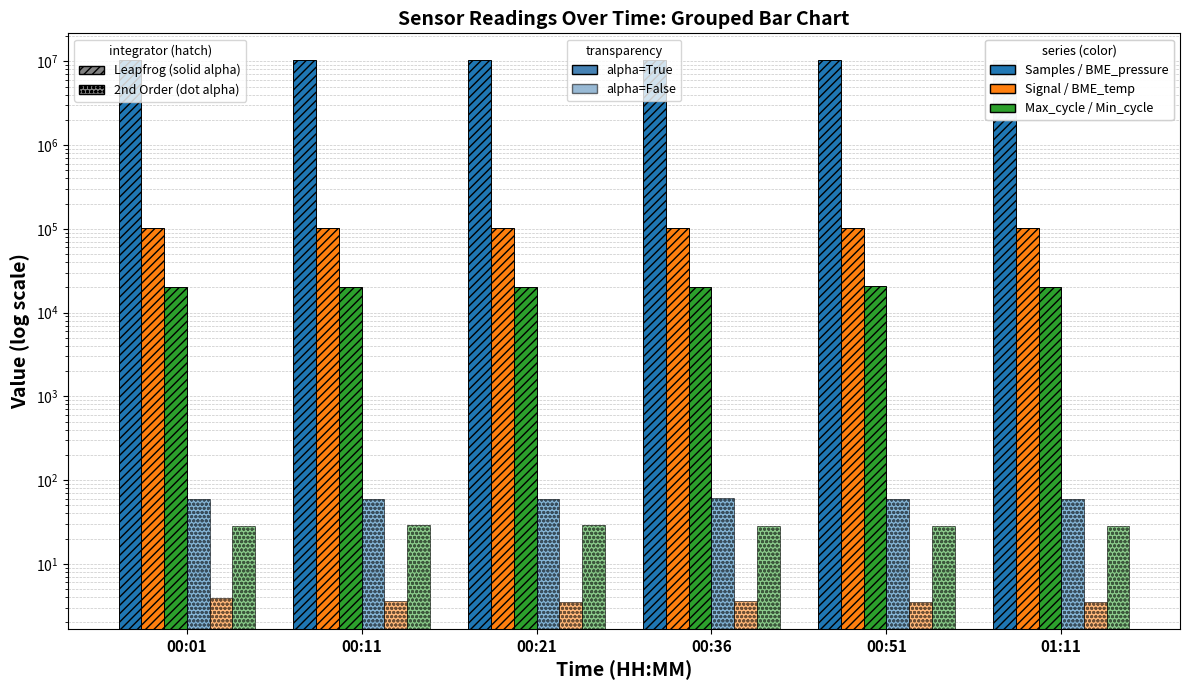

At which category is the sum across all series the highest?

00:01